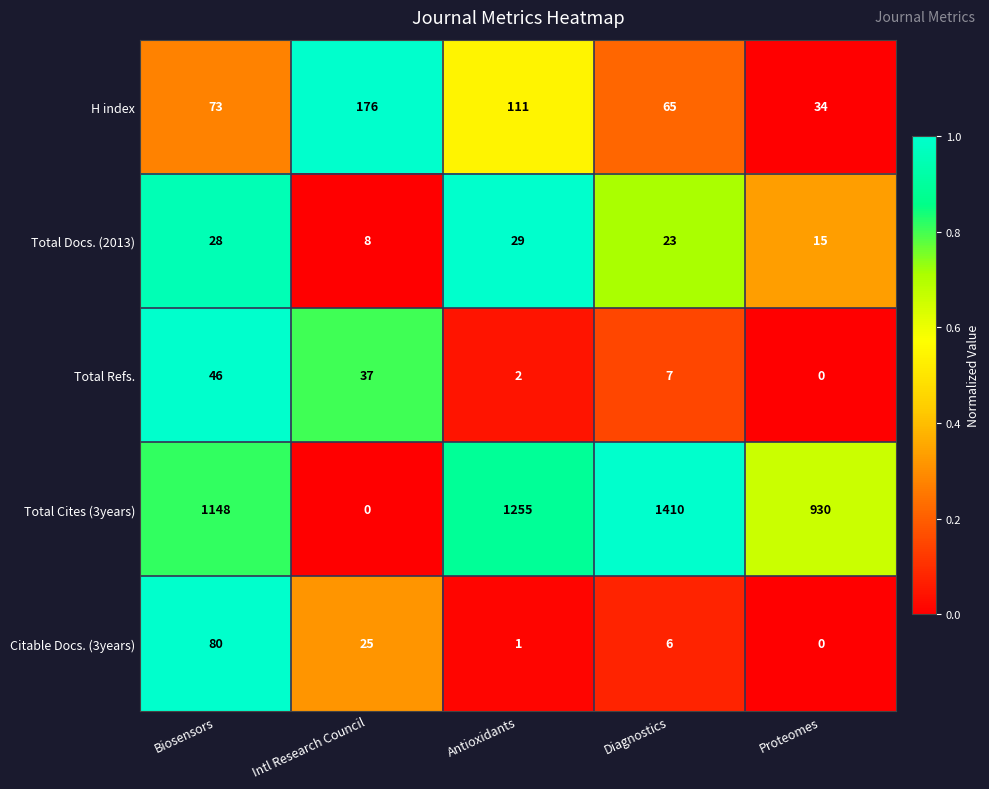

At which category does the chart reach its peak across all series?

Diagnostics